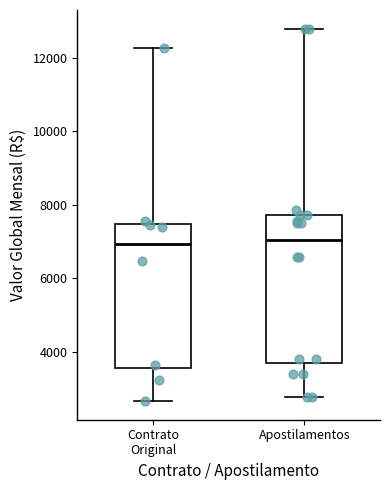

Reading left to right, read every box against the y-axis: the position of its median line, the range the box covers, and the ends of its whiskers. The values are not printed on the chart, so give them approximately, as read against the axis.

Contrato Original: median 7000, box 3600 to 7400, whiskers 2600 to 12200
Apostilamentos: median 7000, box 3600 to 7800, whiskers 2800 to 12800